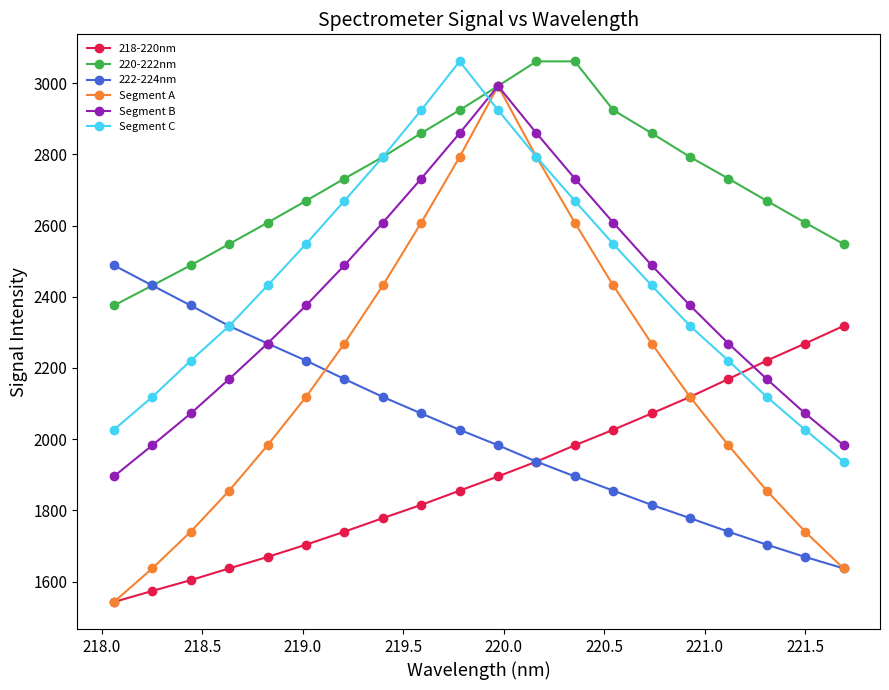

Which series has the widest spread of values?

Segment A